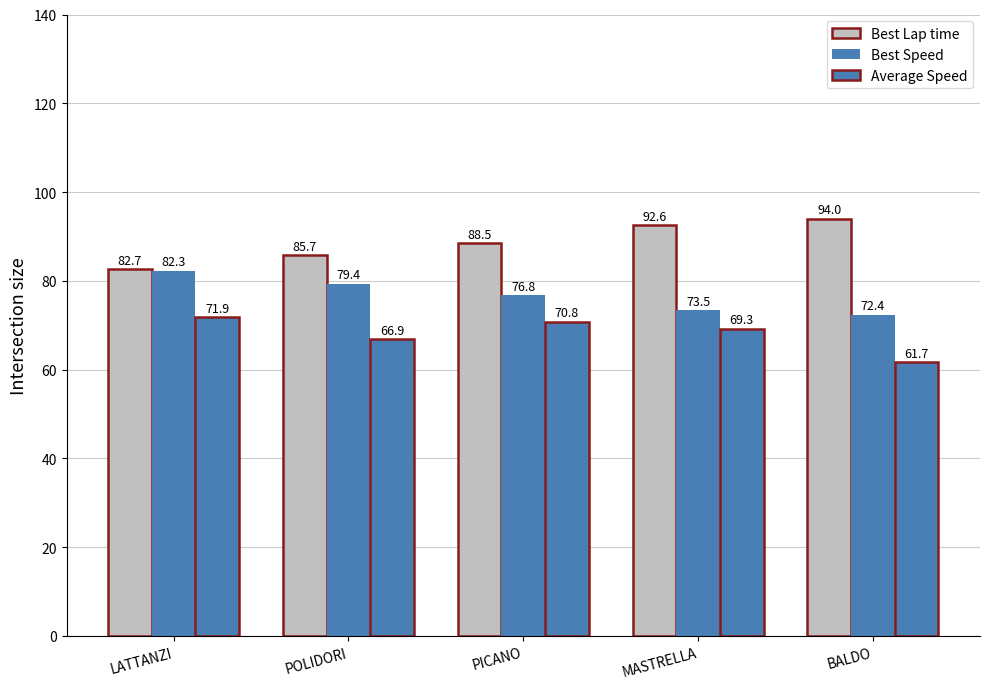

At how many categories does at least one series exceed 68?

5